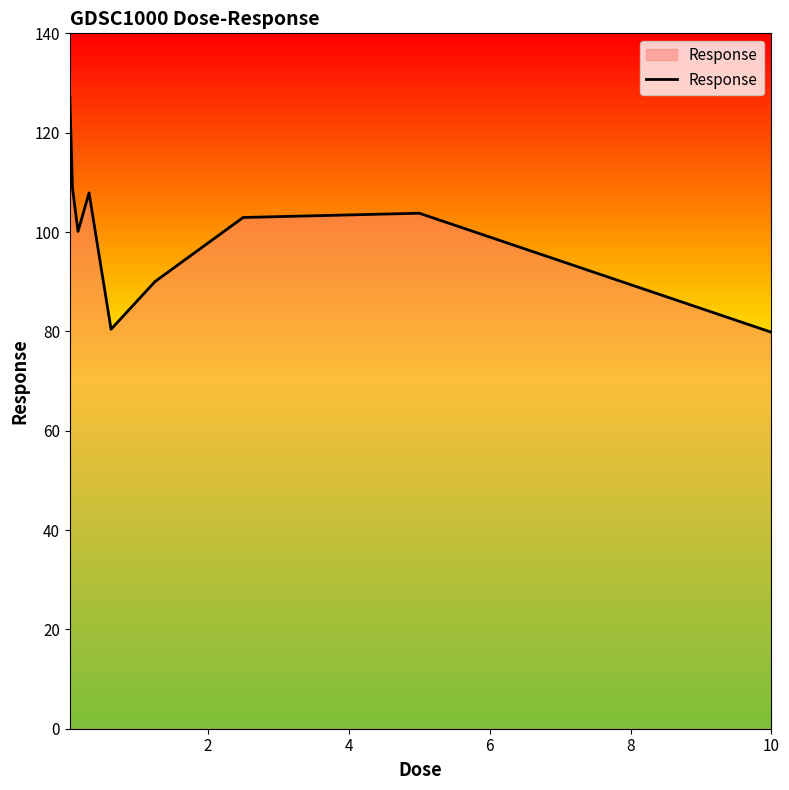

How many interior local peaks (higher than both neighbors) does the data have?

2